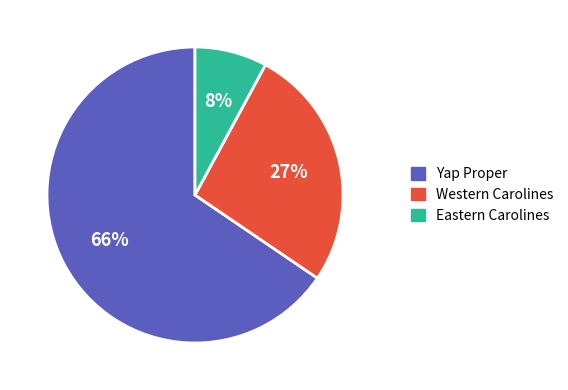

Is there a majority slice in this chart?

Yes